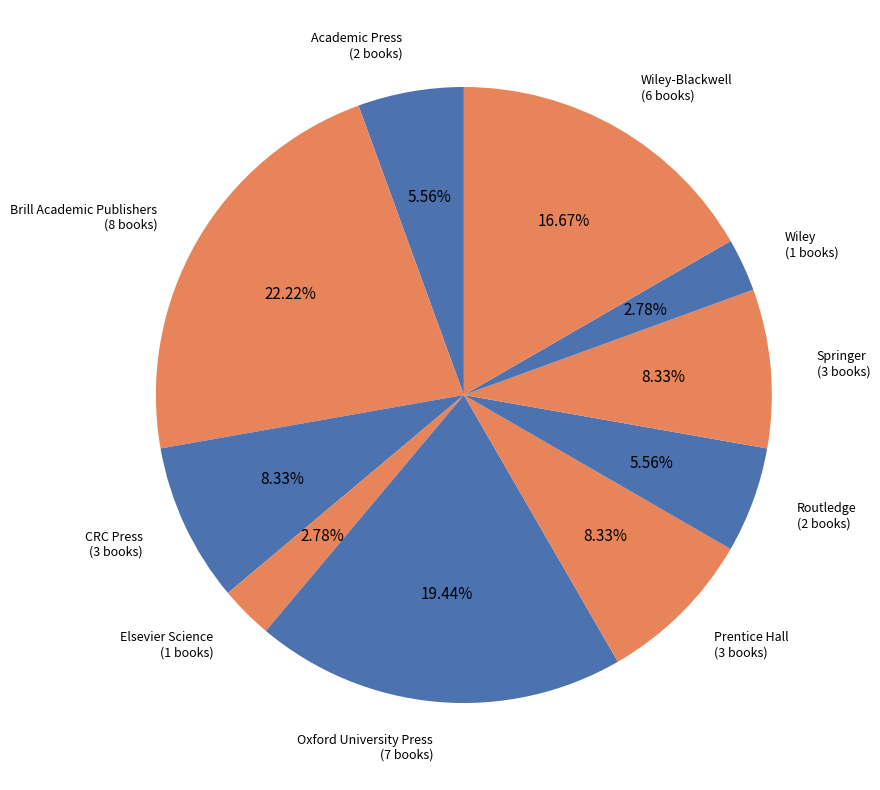

Count the number of slices in the pie.

10